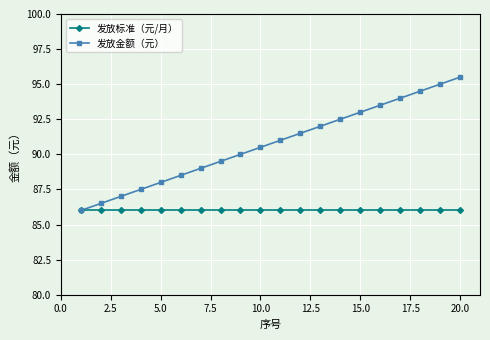

Rank the series by their average value, from lowest to highest.

发放标准（元/月）, 发放金额（元）